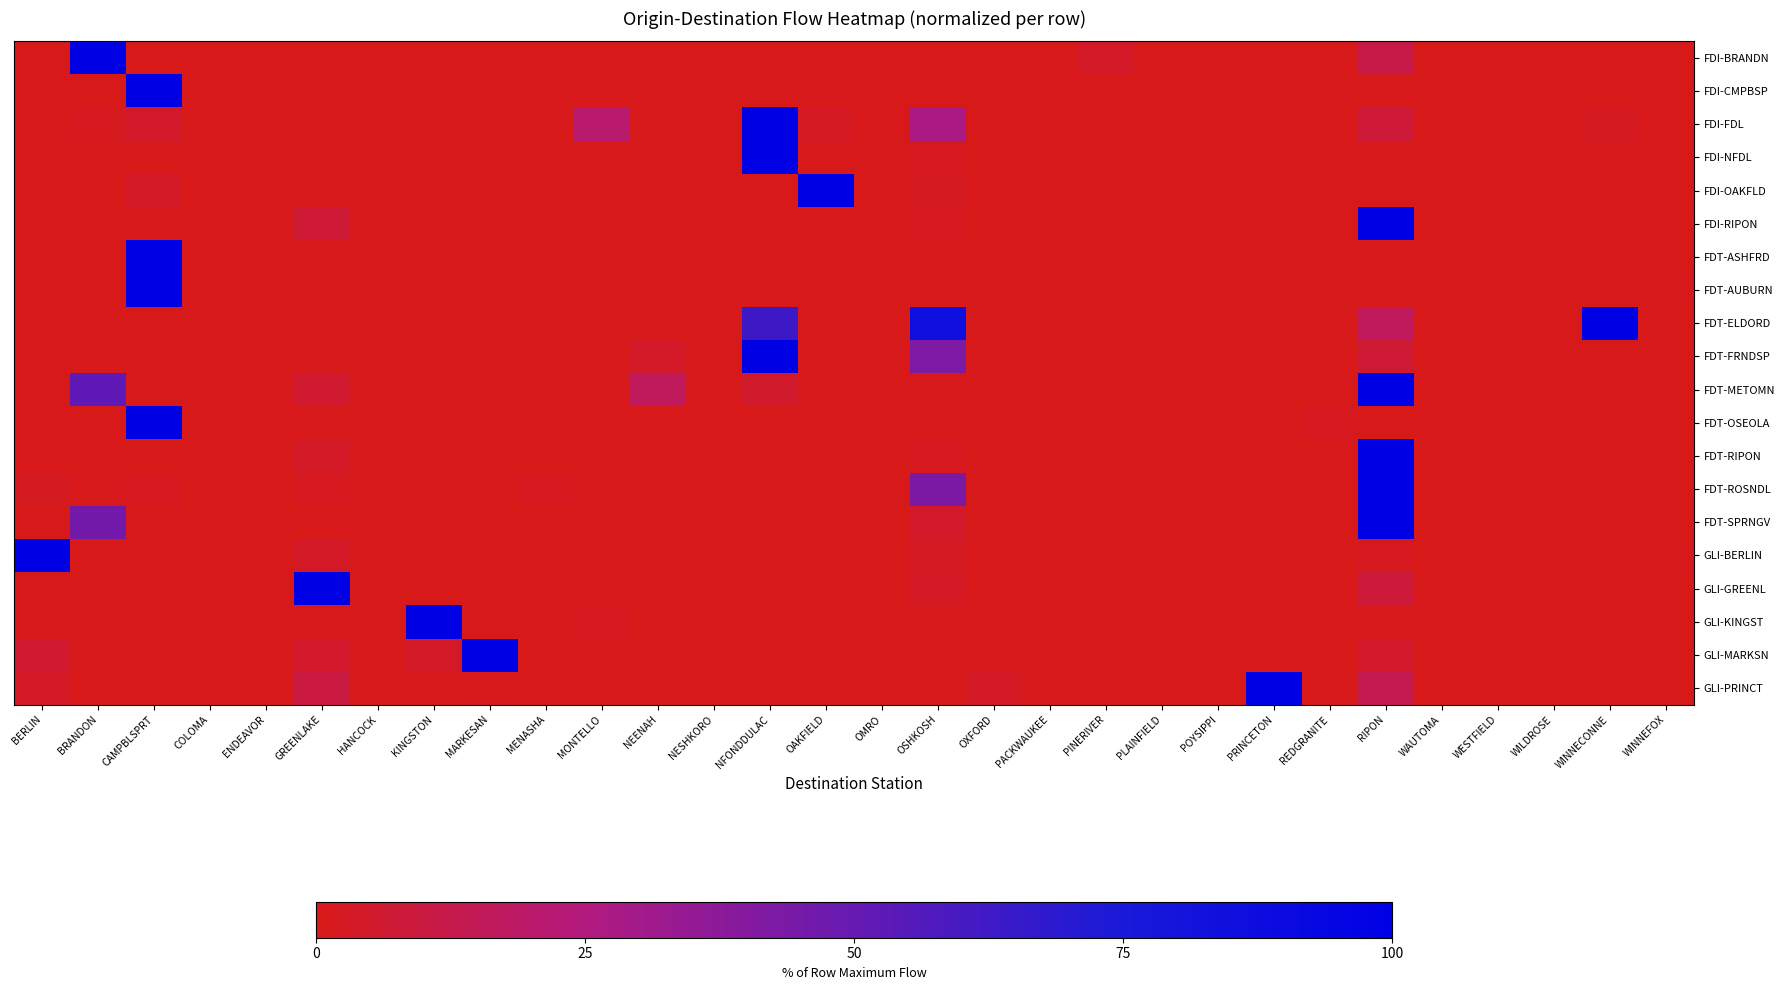

Which series changed the most between BRANDON and PLAINFIELD?

FDI-BRANDN